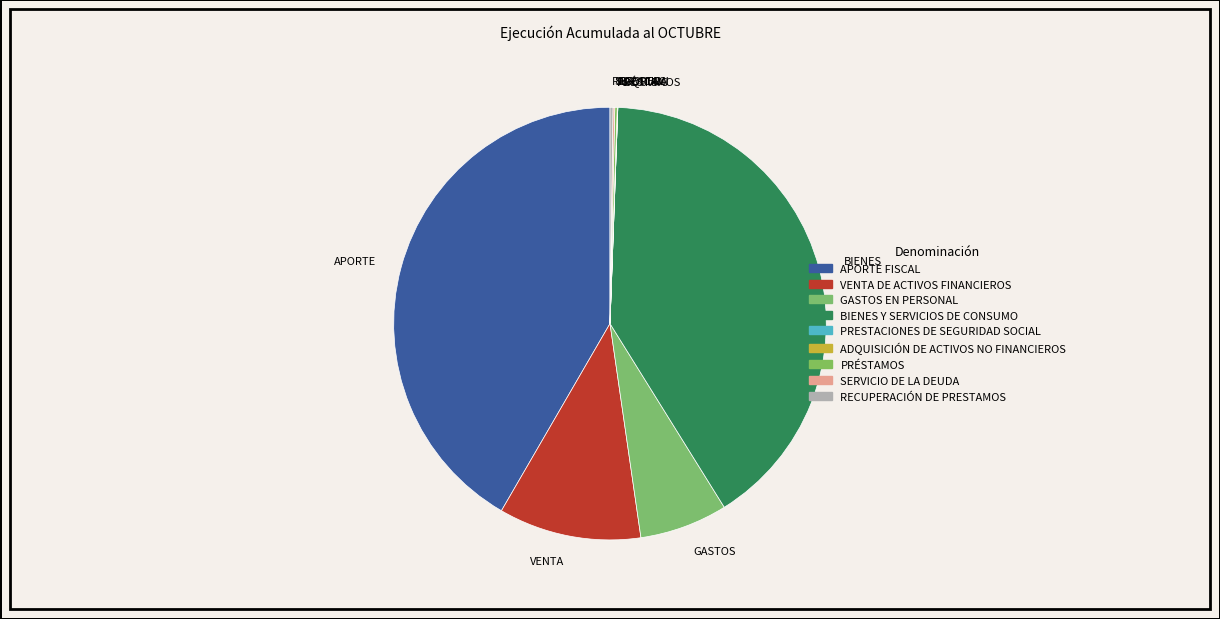

True or false: PRESTACIONES DE SEGURIDAD SOCIAL accounts for 6% of the total.

False